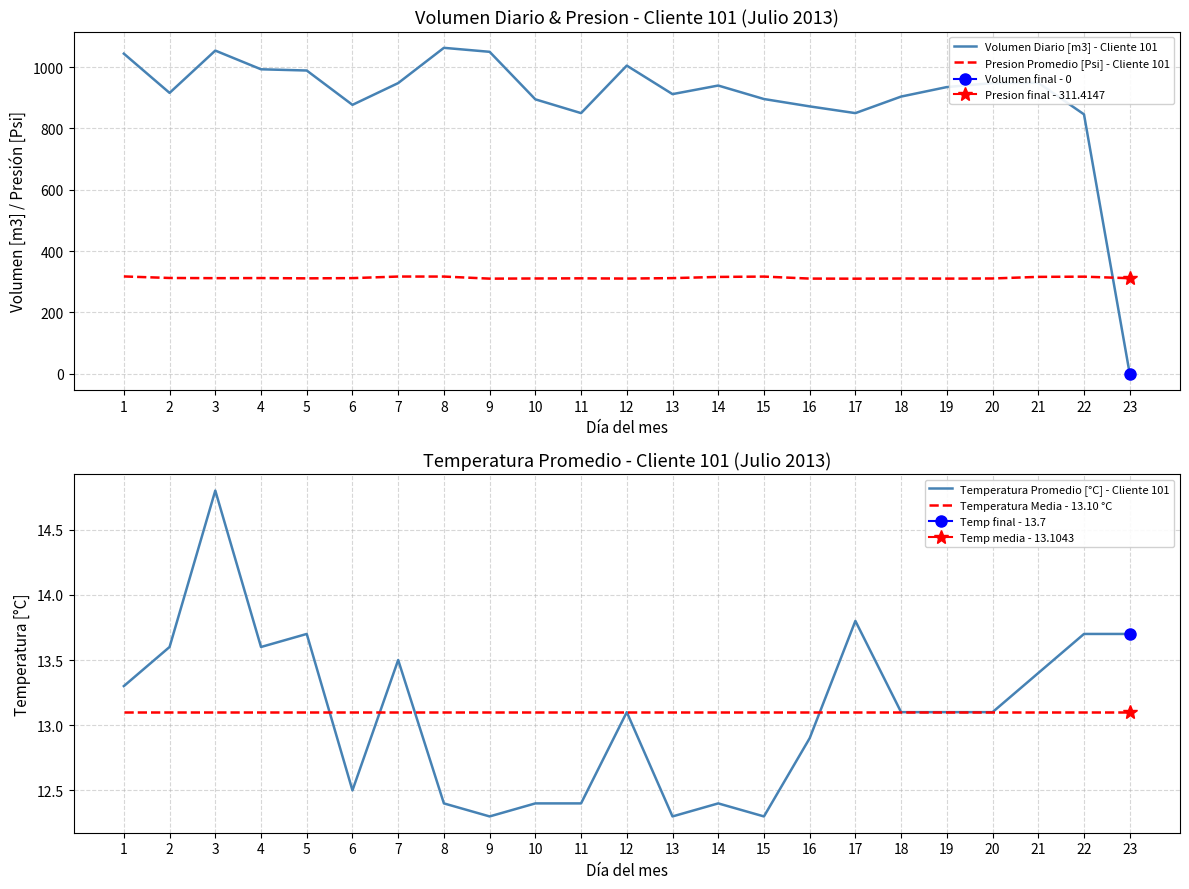

How many series are shown in this chart?

4